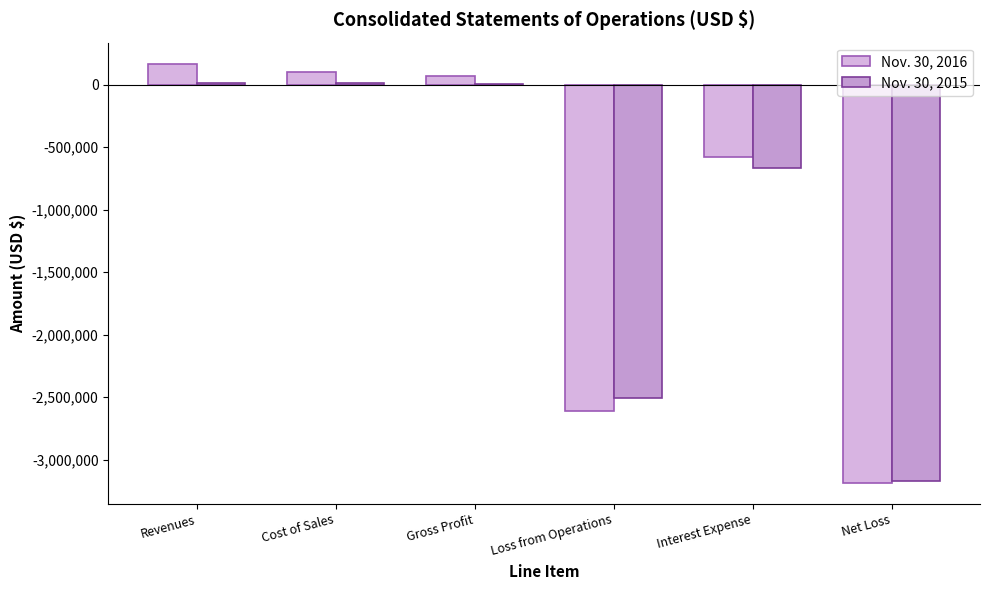

True or false: Nov. 30, 2016 has a value of 168042 at Revenues.

True